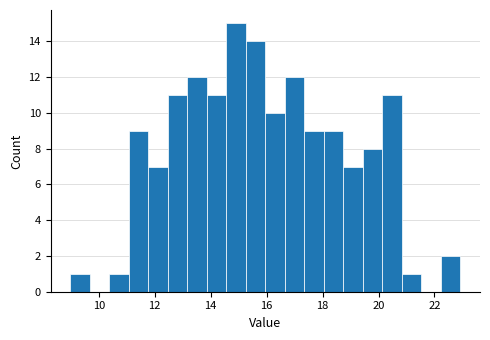

Around what value on the x-axis is the tallest bar? Give the approximate position of its centre, as read against the axis.

15.0